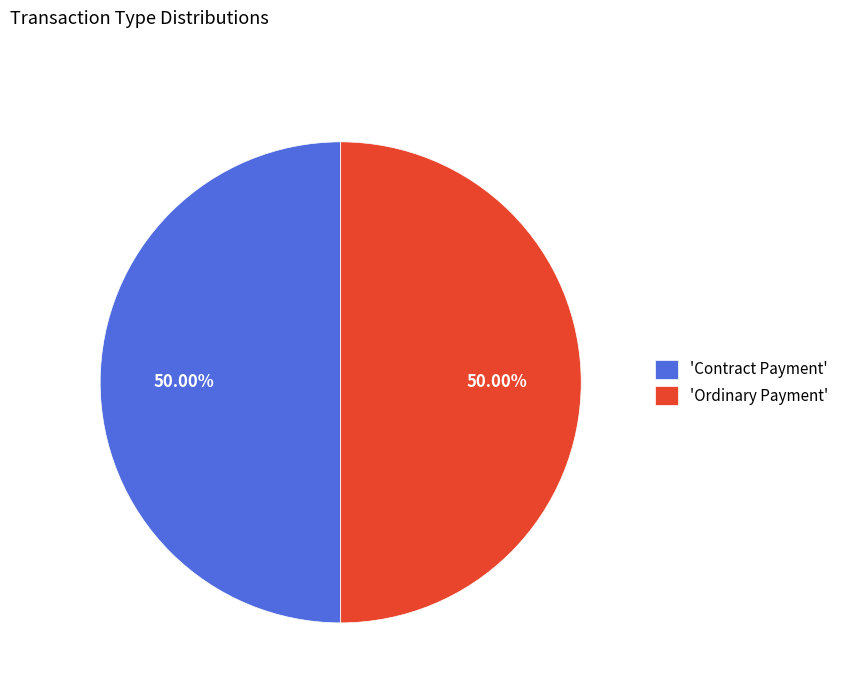

Is the sum of 'Contract Payment' and 'Ordinary Payment' greater than half?

Yes